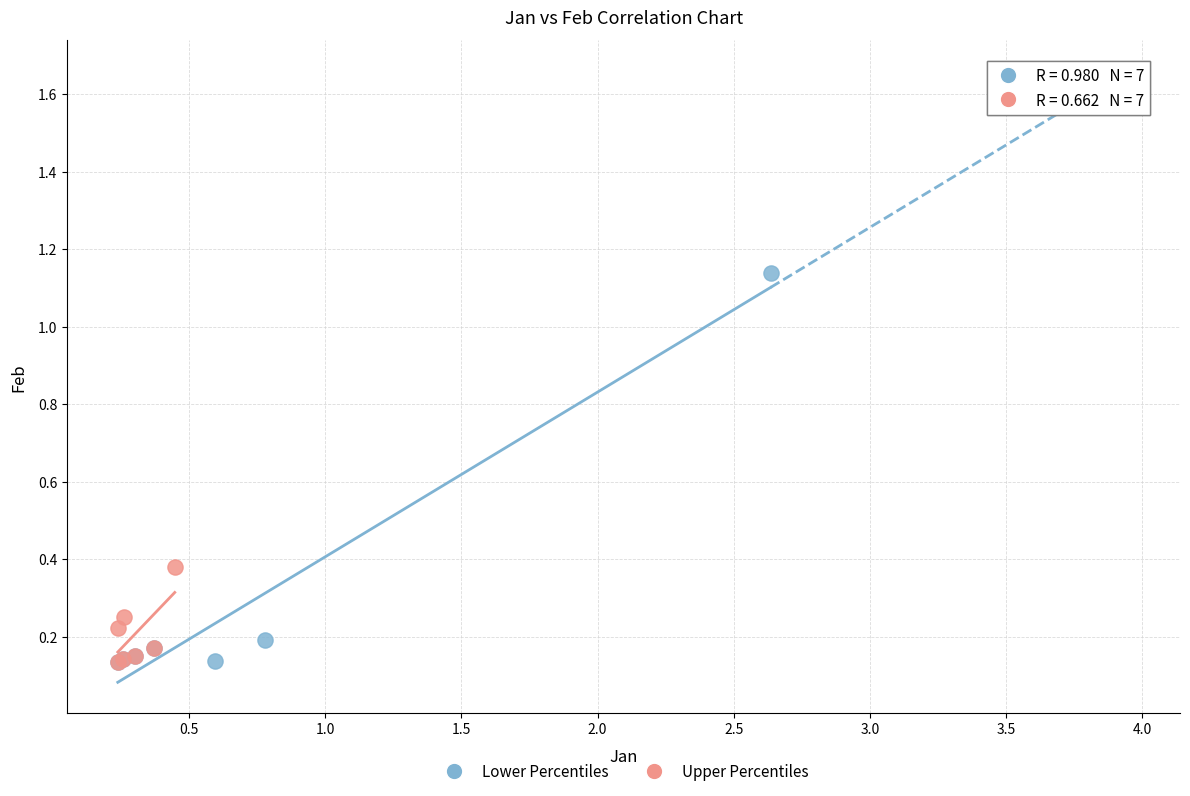

Which series contains the highest Y value?

Lower Percentiles